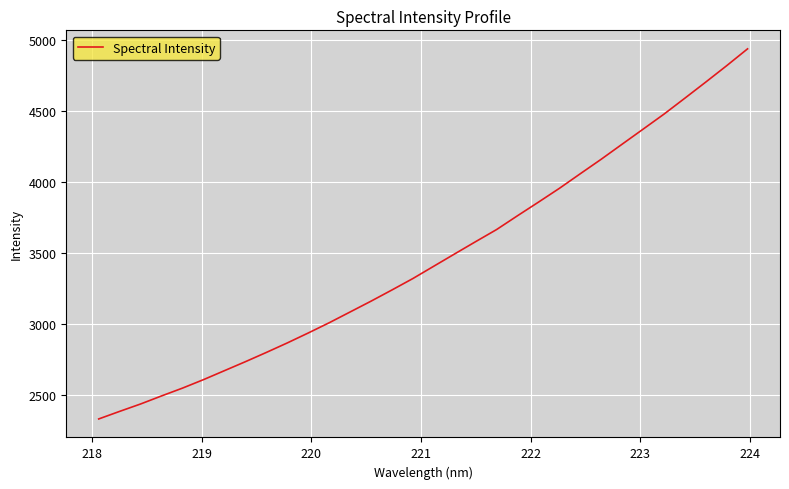

What is the maximum value shown in the chart?

4935.1